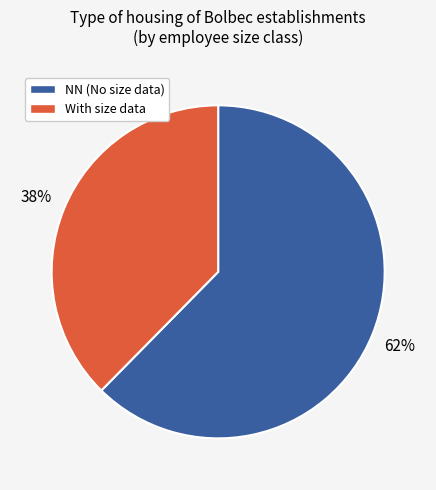

Is there any slice that represents more than half of the pie?

Yes